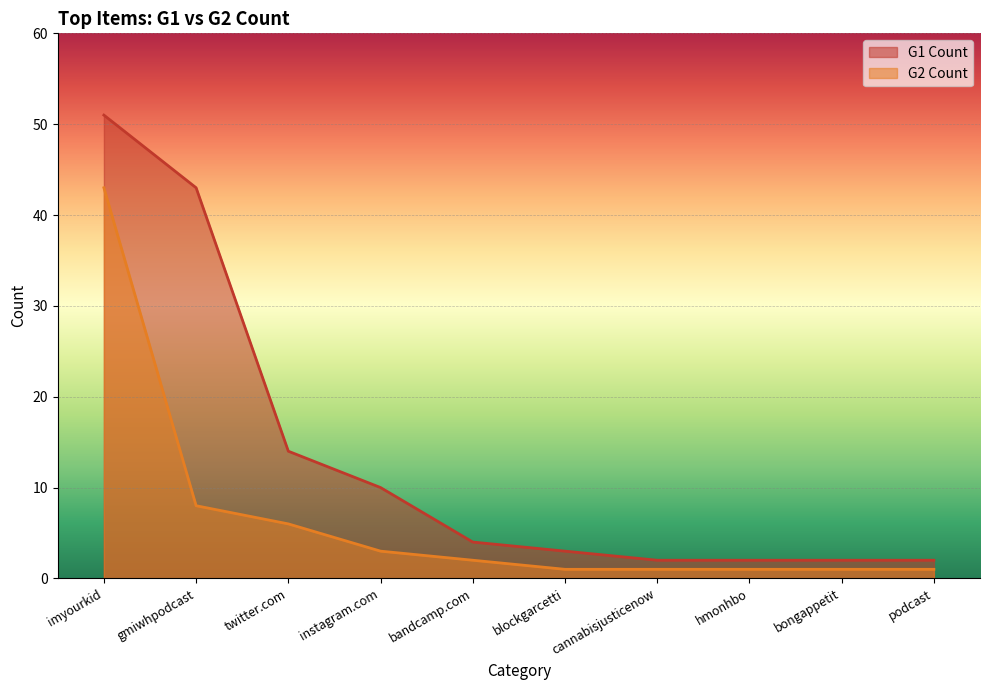

Which label corresponds to the largest value in the chart?

imyourkid